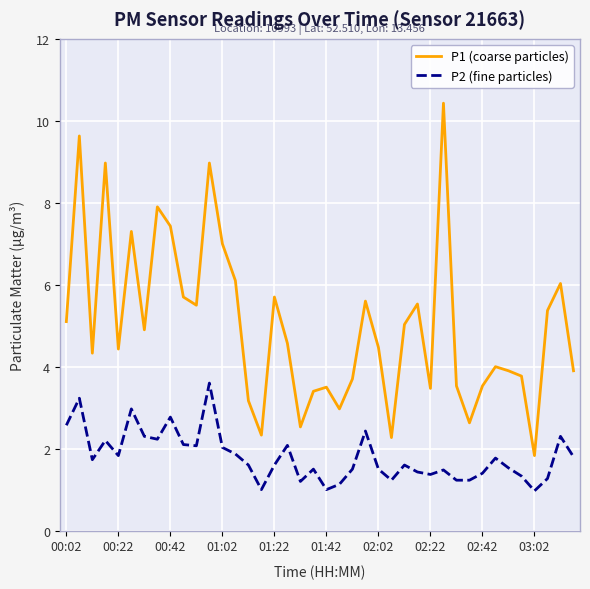

True or false: P2 (fine particles) and P1 (coarse particles) intersect in this chart.

False